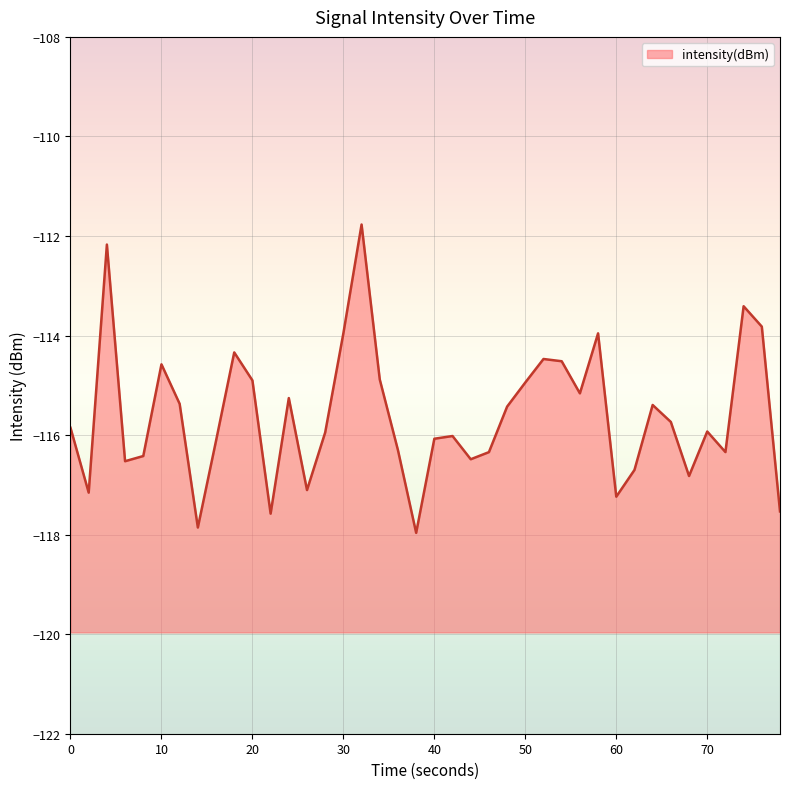

The value at 50 is -74.0. True or false?

False